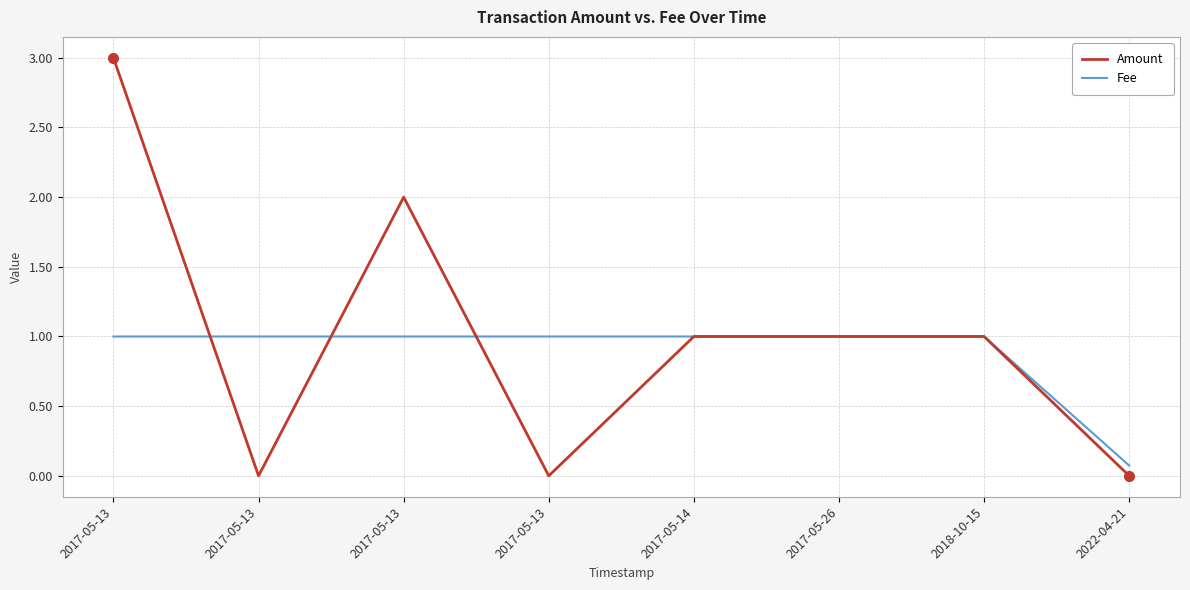

Does the chart display data point markers on the line(s)?

No